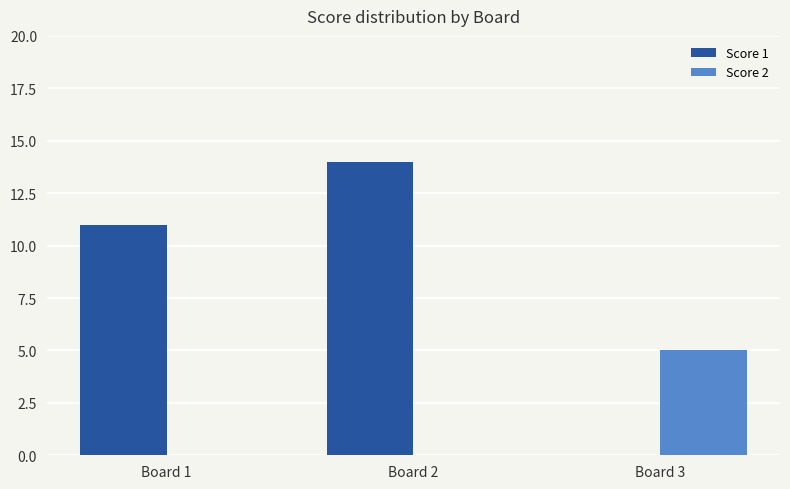

How many groups of bars are there?

3